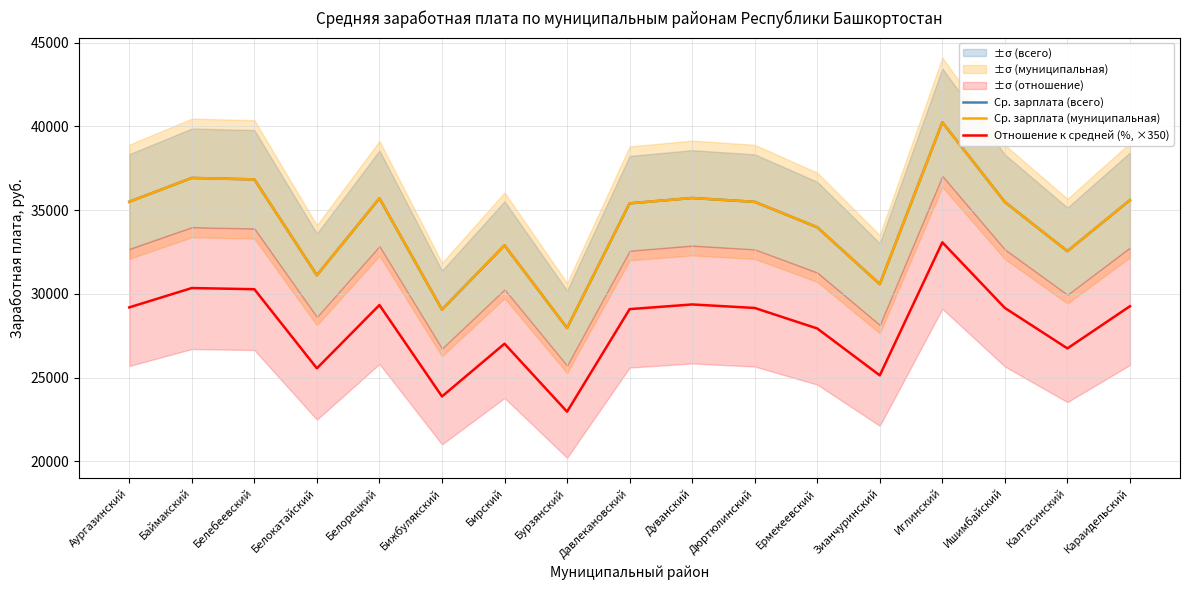

What is the label of the 10th point from the left?

Дуванский